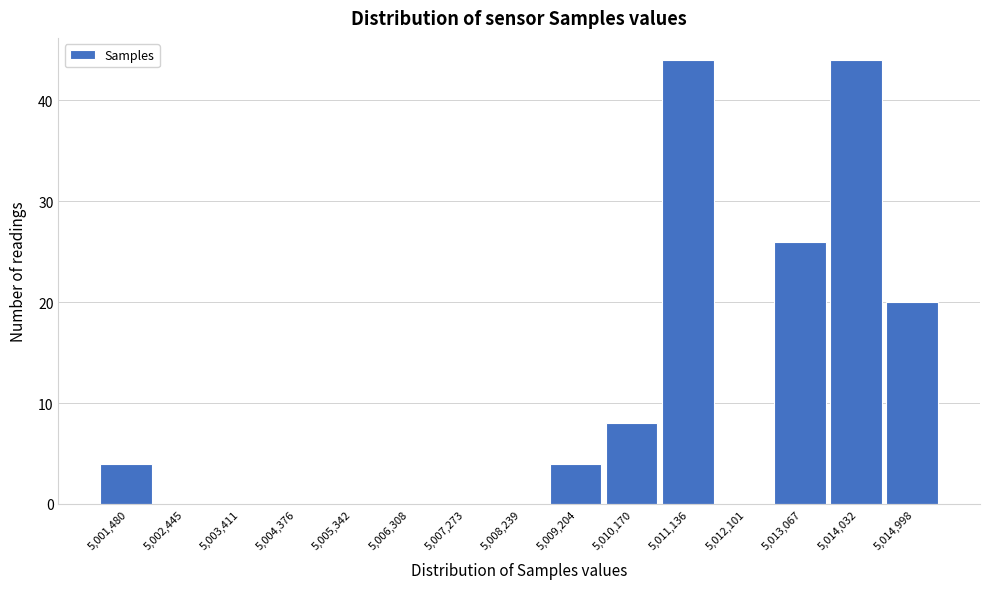

Reading left to right, what are all the values shown in this chart?

5,001,480=4	5,002,445=0	5,003,411=0	5,004,376=0	5,005,342=0	5,006,308=0	5,007,273=0	5,008,239=0	5,009,204=4	5,010,170=8	5,011,136=44	5,012,101=0	5,013,067=26	5,014,032=44	5,014,998=20